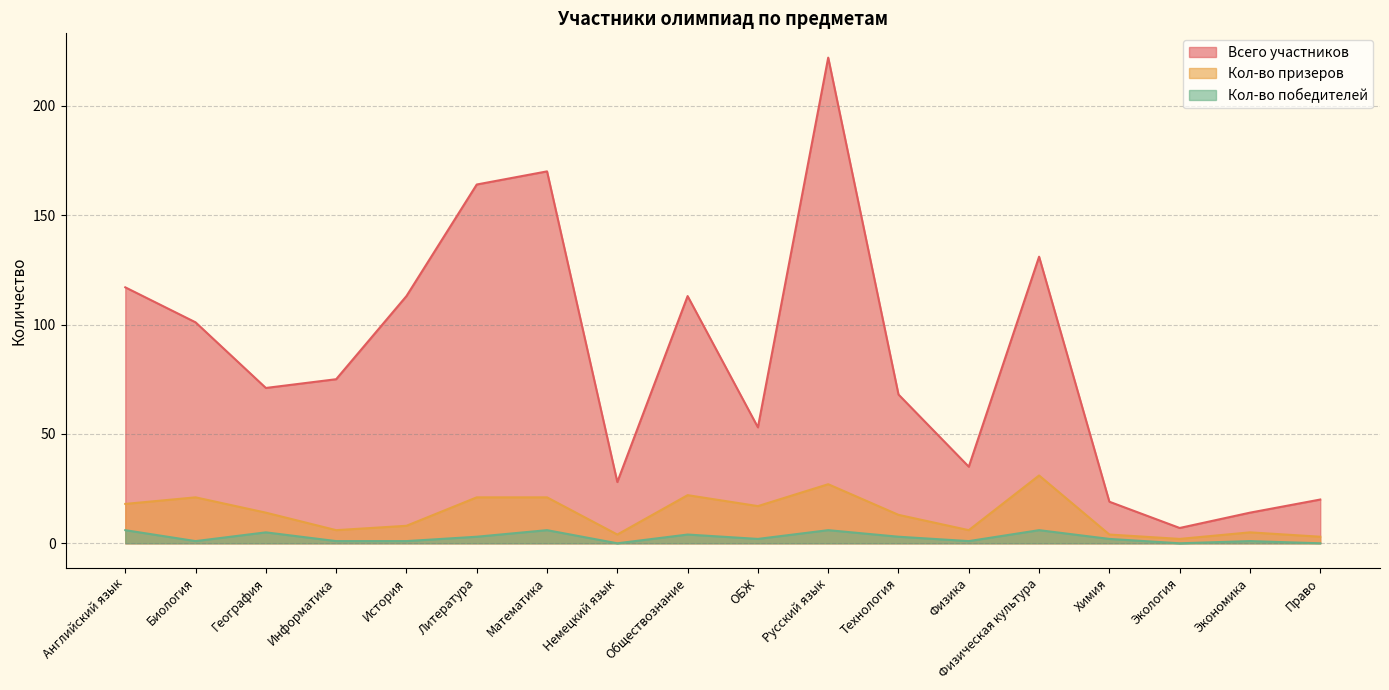

Rank the series at ОБЖ from lowest to highest value.

Кол-во победителей, Кол-во призеров, Всего участников